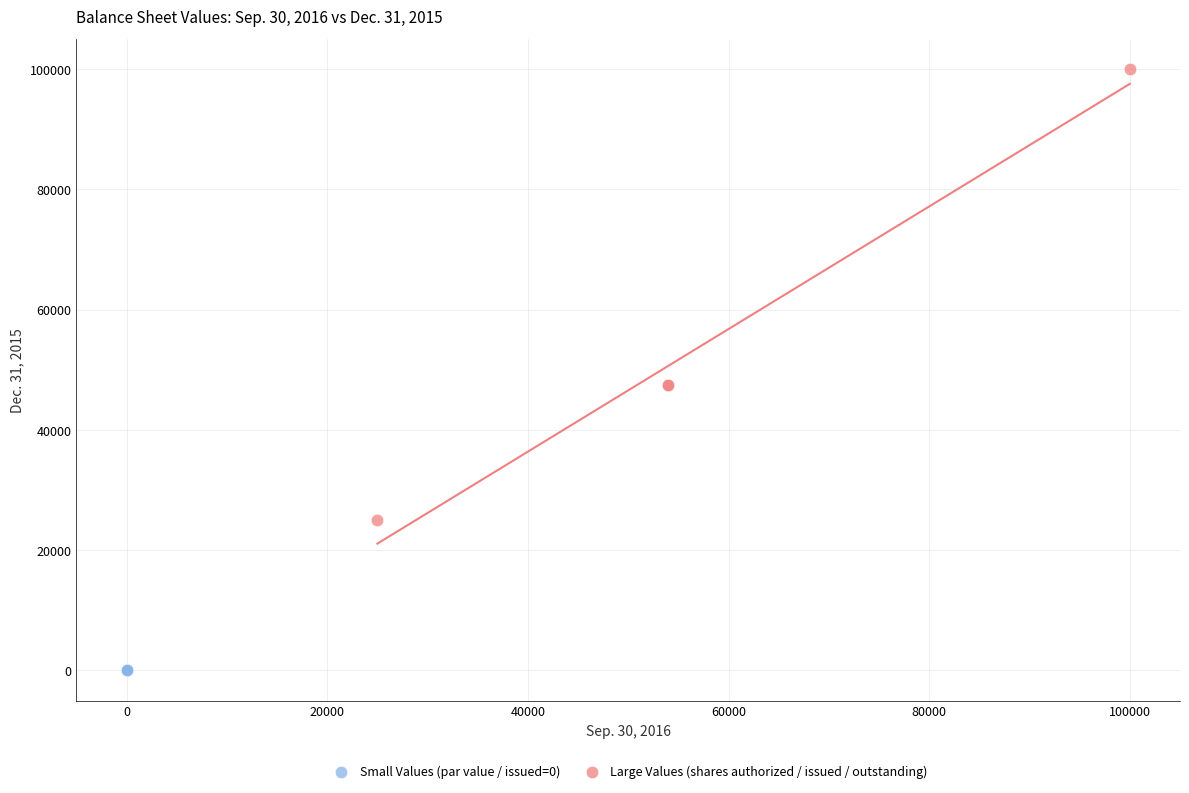

Which series reaches the maximum Y coordinate?

Large Values (shares authorized / issued / outstanding)